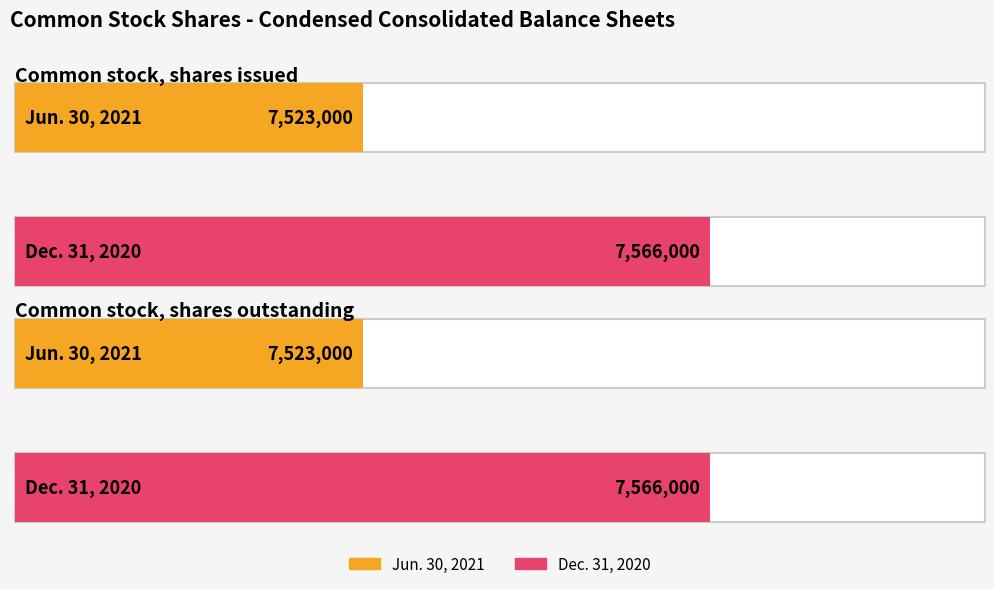

Which series has the widest spread of values?

Jun. 30, 2021